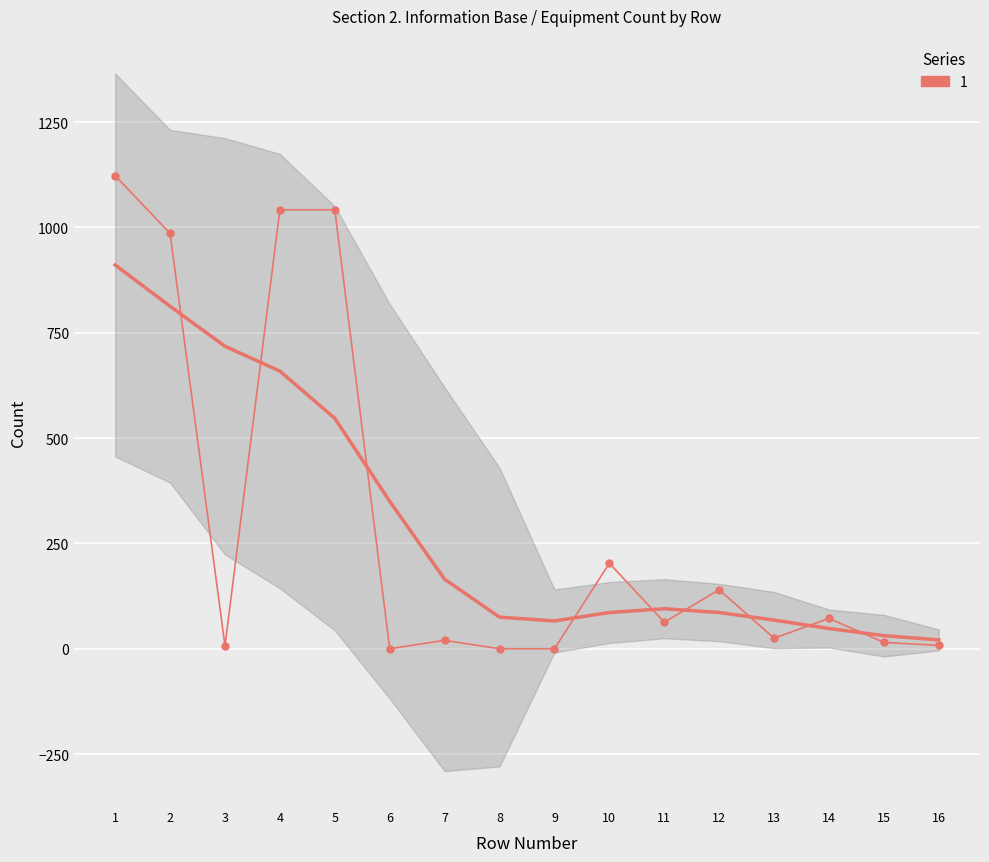

What is the value of the 12th point from the left?

140